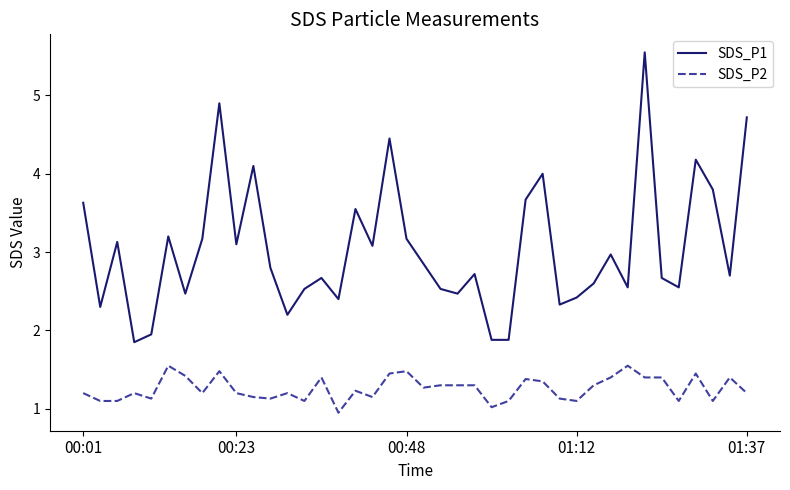

What are all the series names shown in the legend?

SDS_P1, SDS_P2